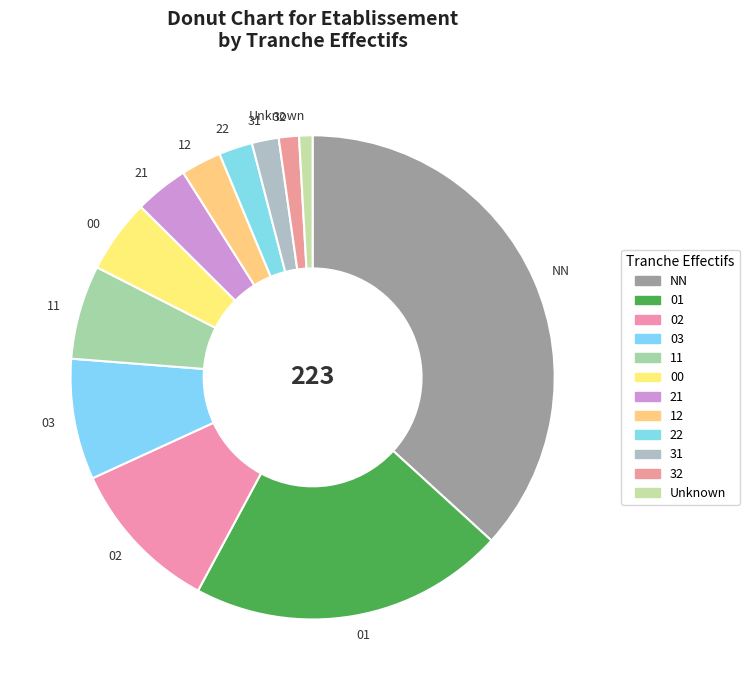

Is the sum of 03 and 12 greater than half?

No